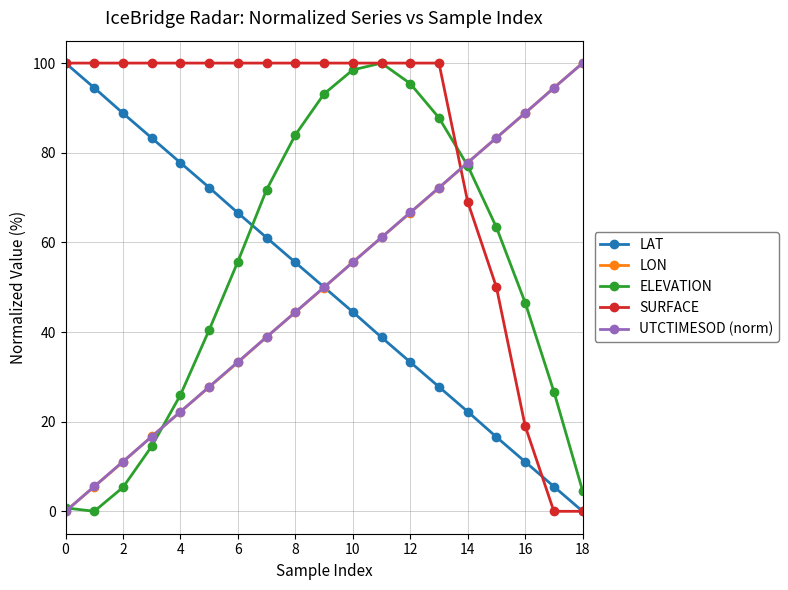

What is the difference between the second highest and minimum values in the LON series?

94.5